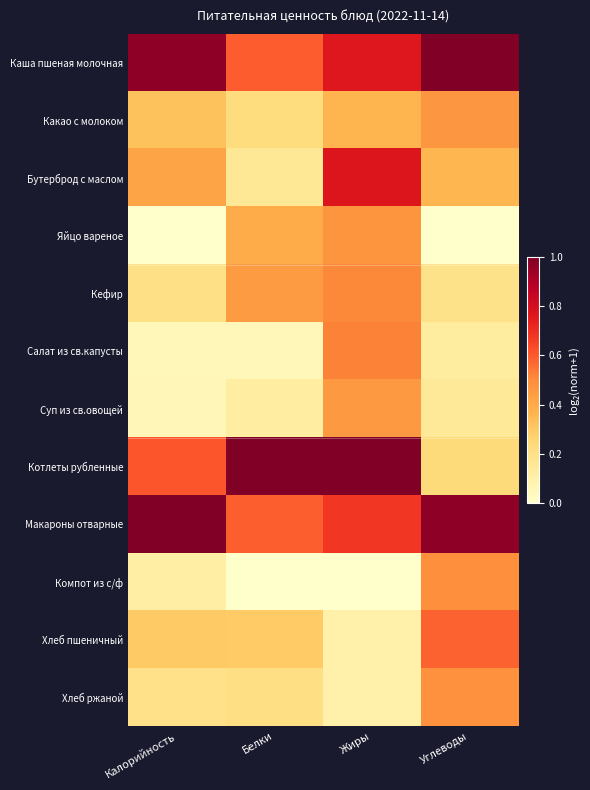

Which series has the largest range (max minus min)?

Котлеты рубленные